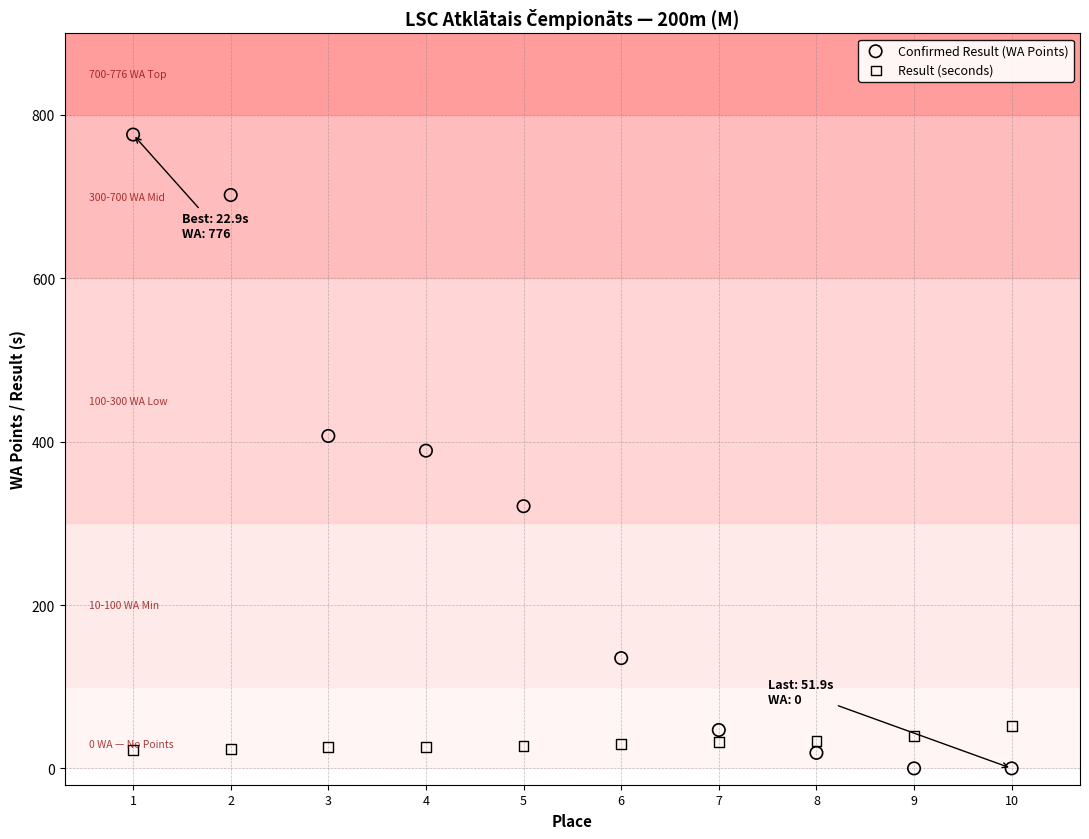

Across all data points, what is the range of Y values (max minus min)?

776.0